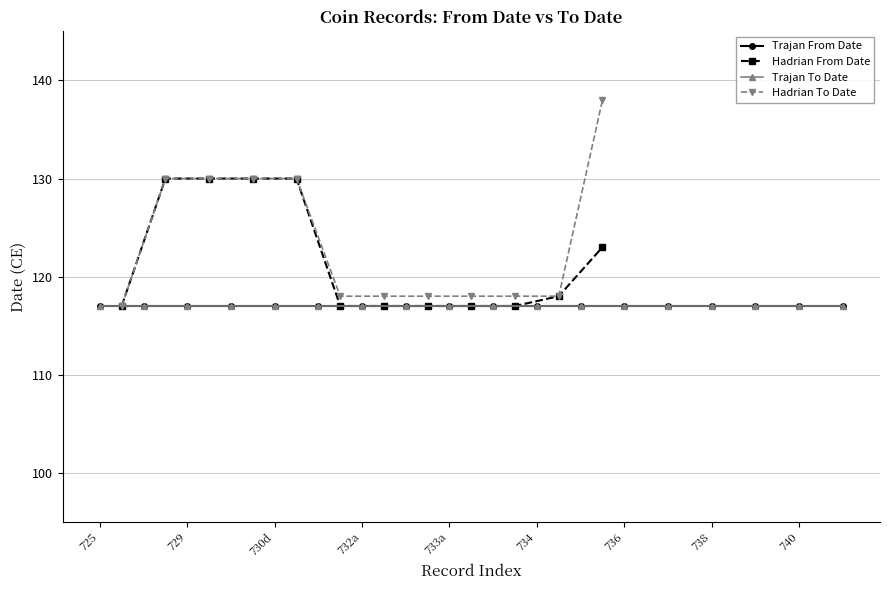

What is the highest value of the Hadrian To Date series?

138